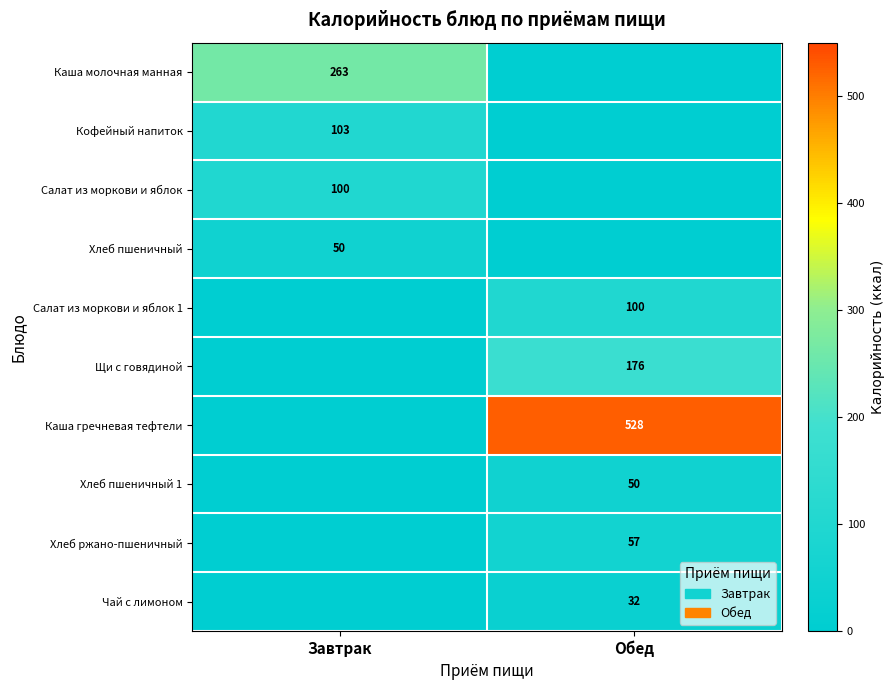

True or false: Каша гречневая тефтели has a value of 880 at Обед.

False